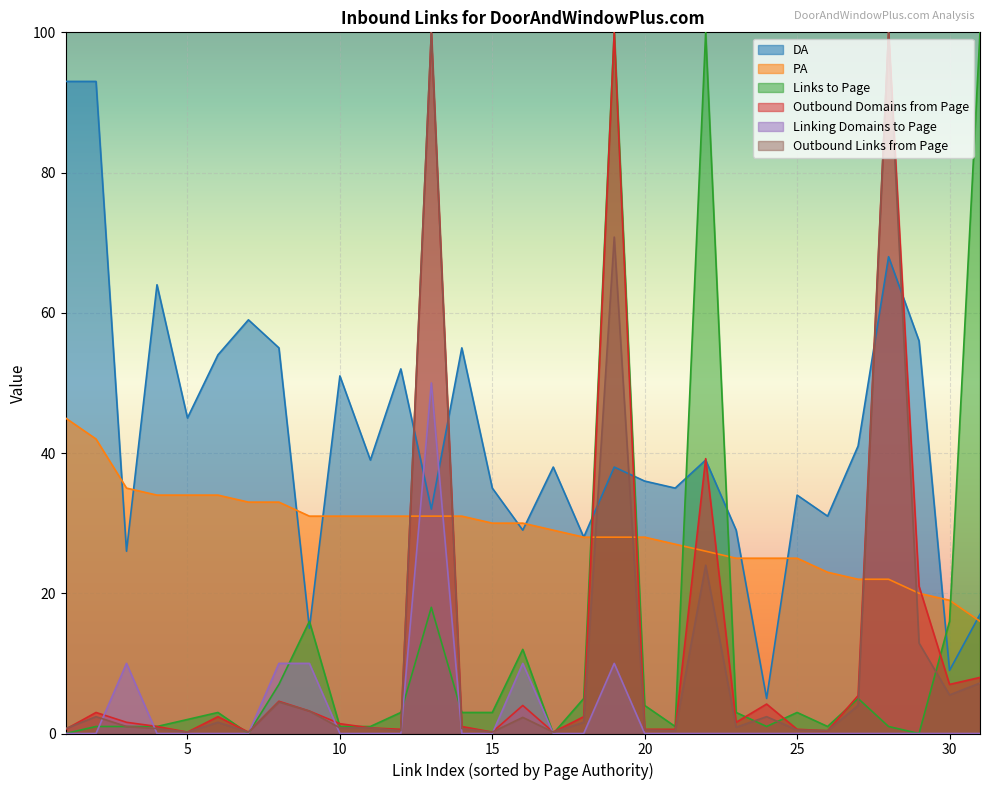

What is the difference between the highest and lowest values at 17?

38